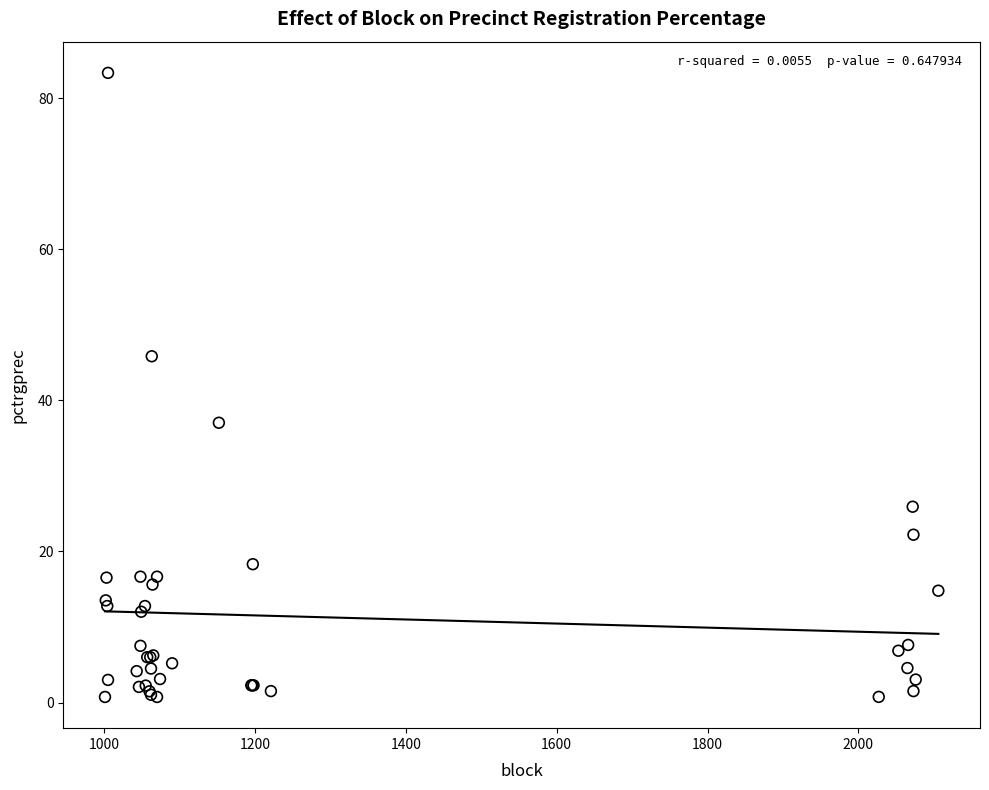

What Y value in the scatter plot is closest to 42?

45.8